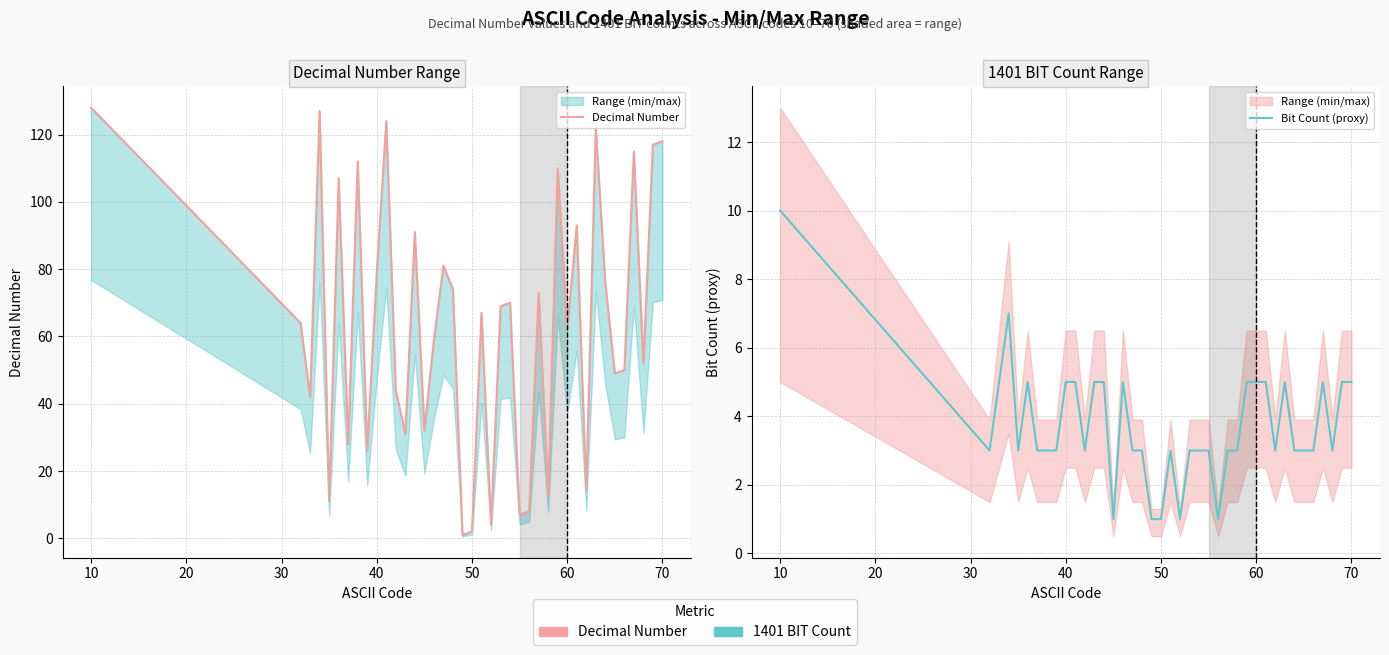

True or false: Decimal Number and Bit Count (proxy) cross at least once.

False